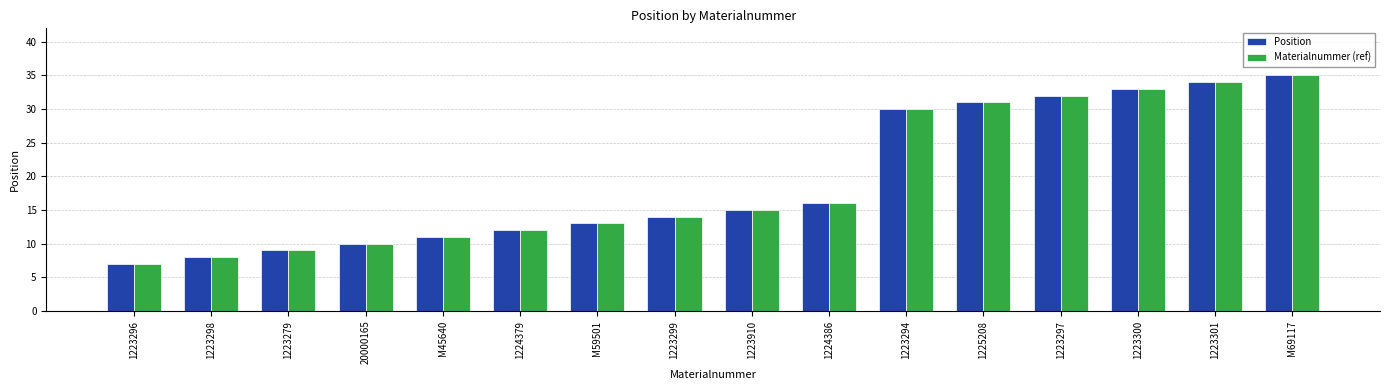

What is the label of the 7th bar from the left?

M59501